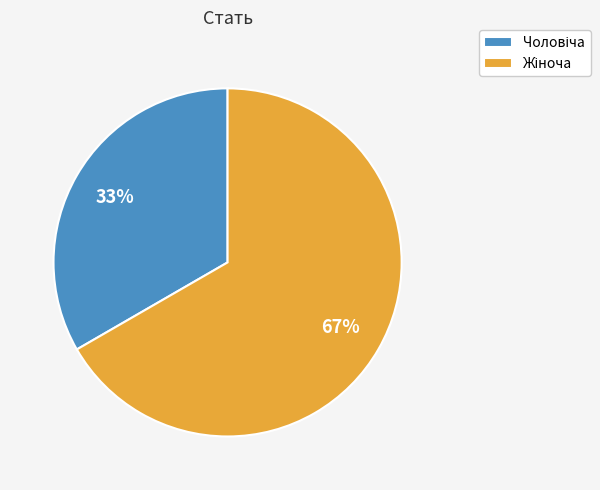

To the nearest percent, what is the average slice percentage?

50%